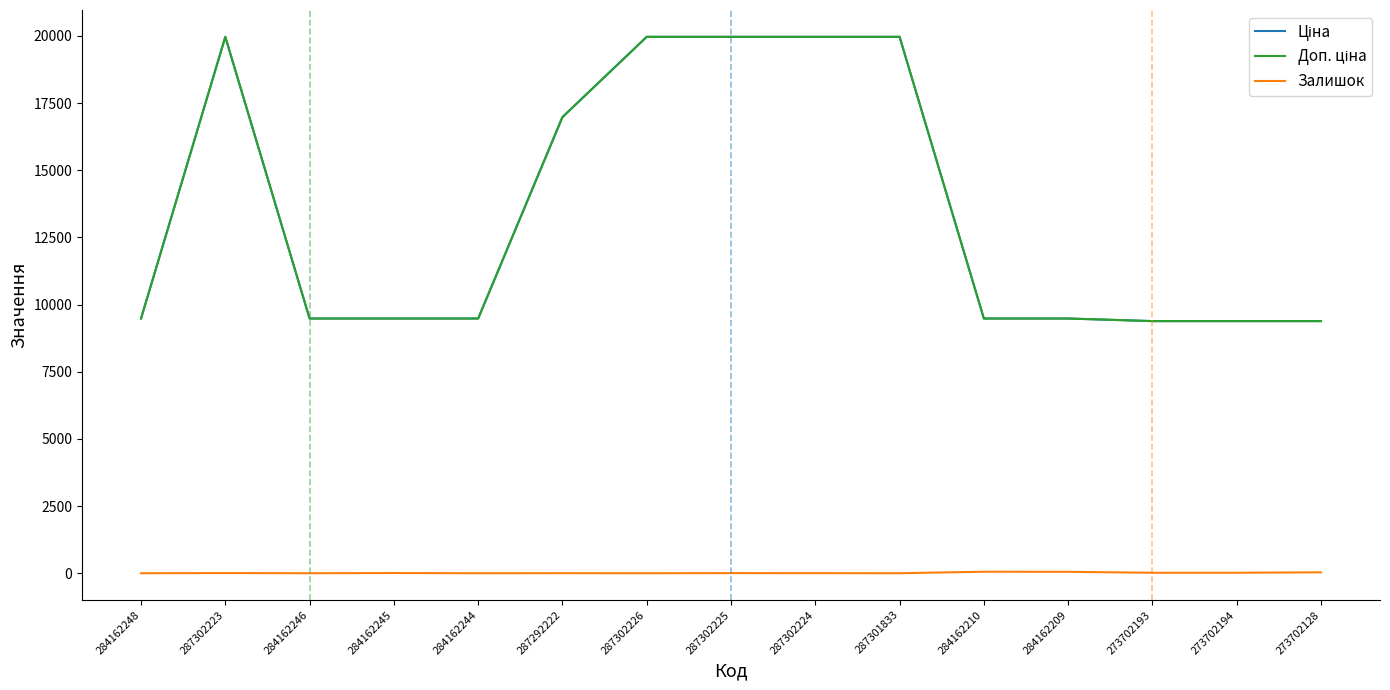

List the labels in order of Ціна value, smallest first.

273702193, 273702194, 273702128, 284162248, 284162246, 284162245, 284162244, 284162210, 284162209, 287292222, 287302223, 287302226, 287302225, 287302224, 287301833